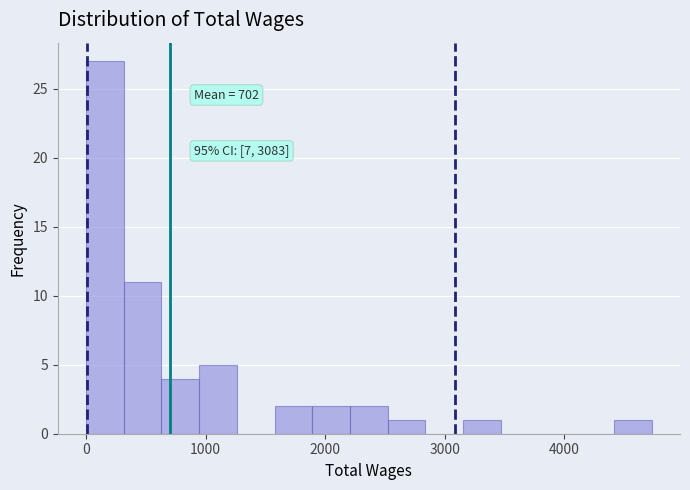

Around what value on the x-axis is the tallest bar? Give the approximate position of its centre, as read against the axis.

200